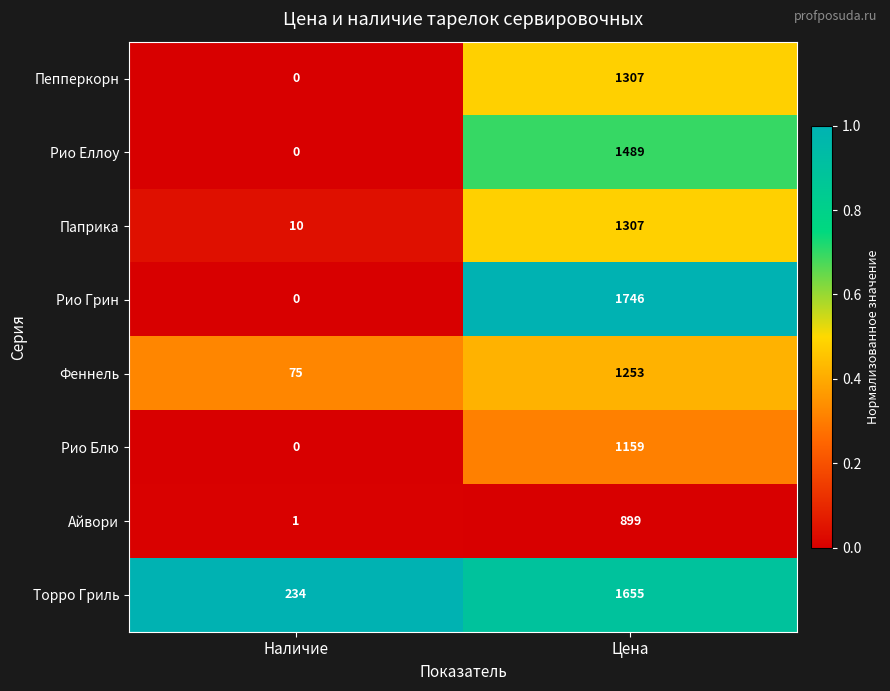

Count the number of data series in this chart.

8